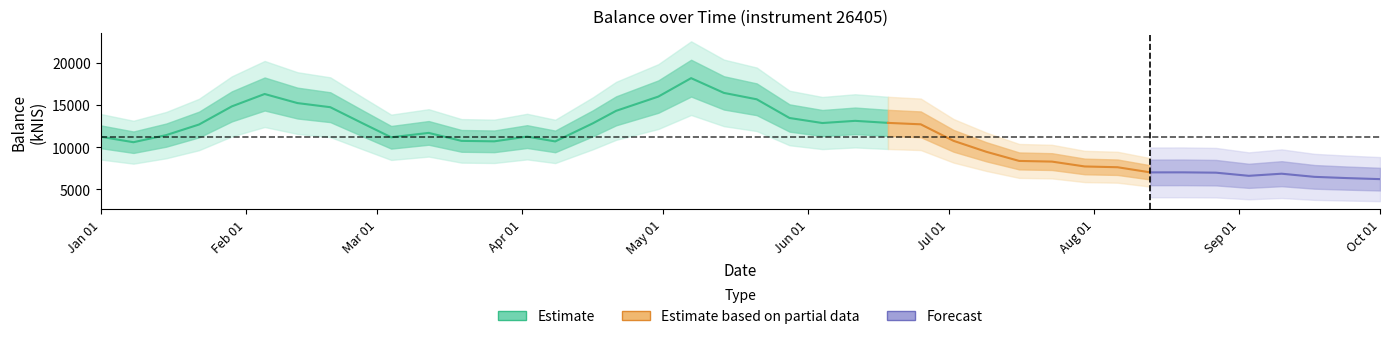

What position from the right is 2015-03-26?

28